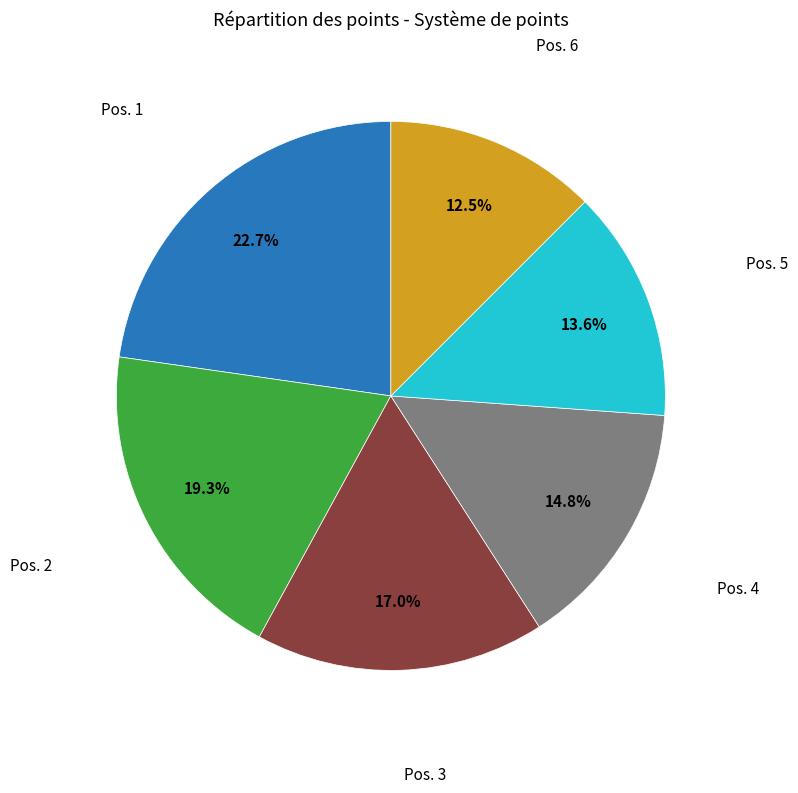

Does any single category account for the majority?

No